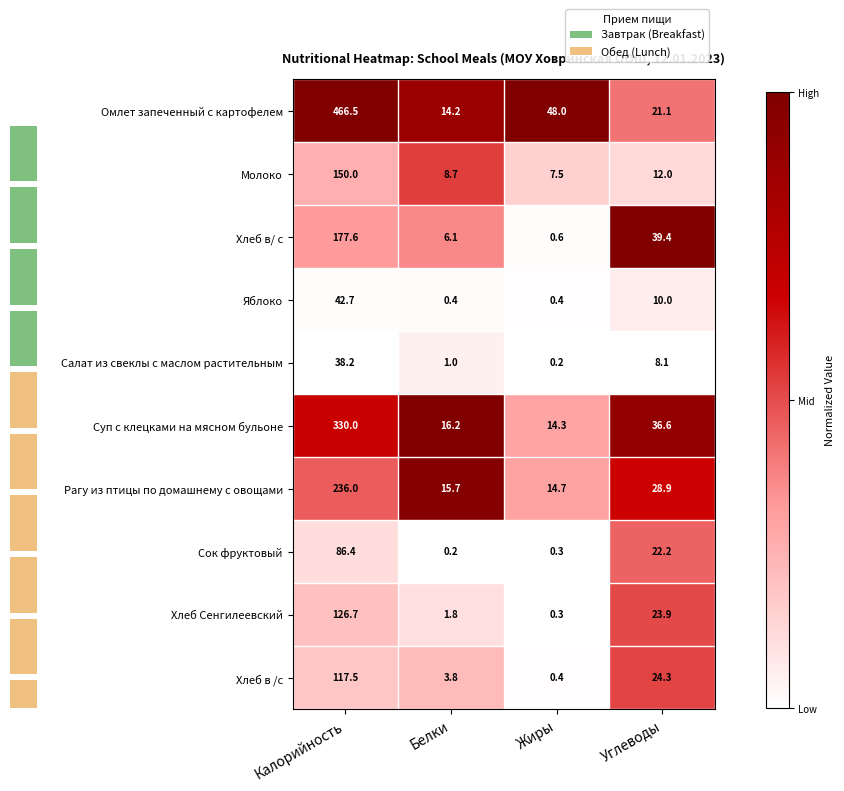

Is the value of Молоко at Углеводы greater than the value of Хлеб в /с at Калорийность?

No